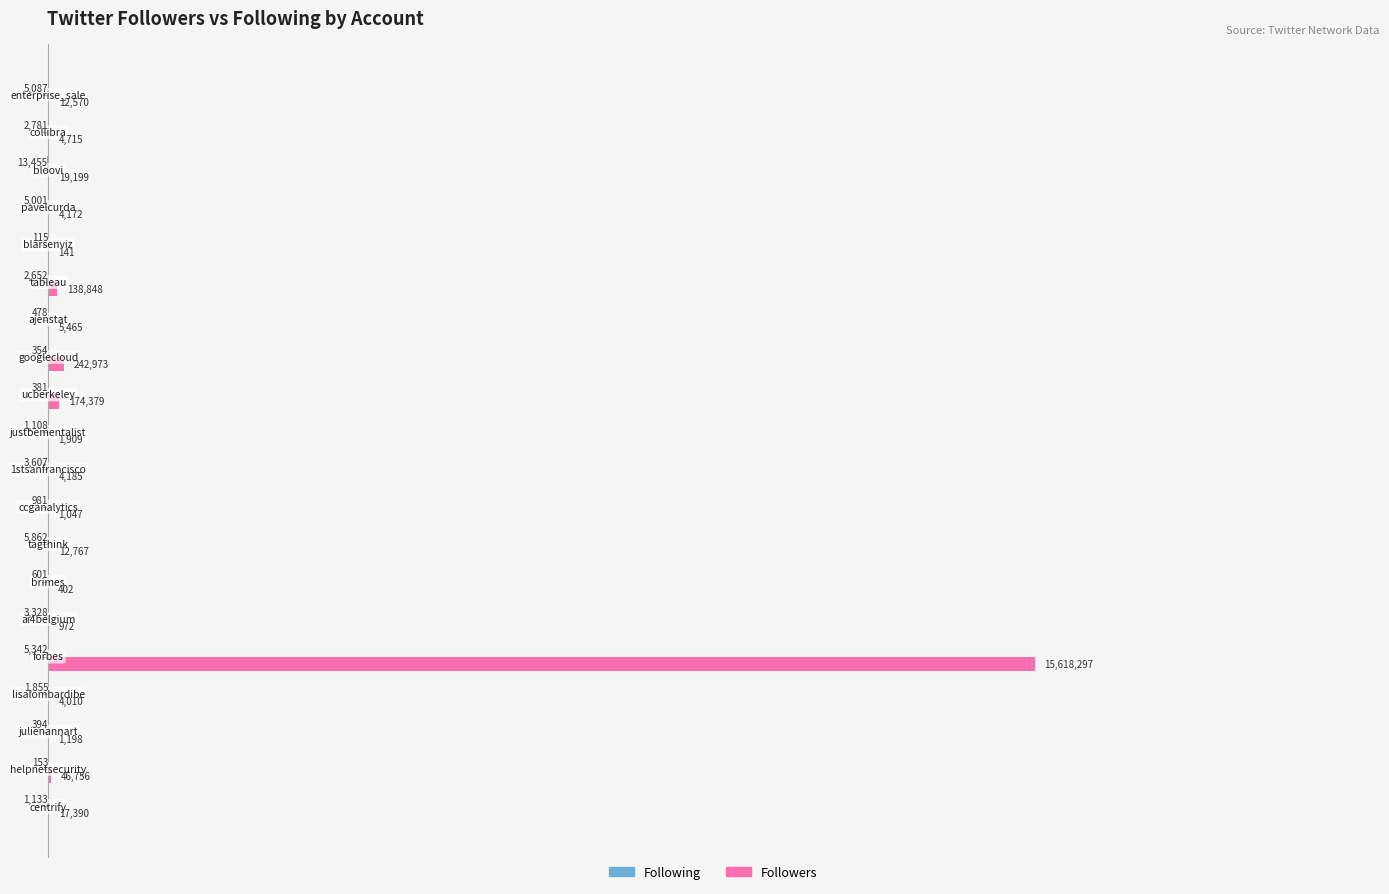

What is the difference between the second highest and minimum values in the Followers series?

242832